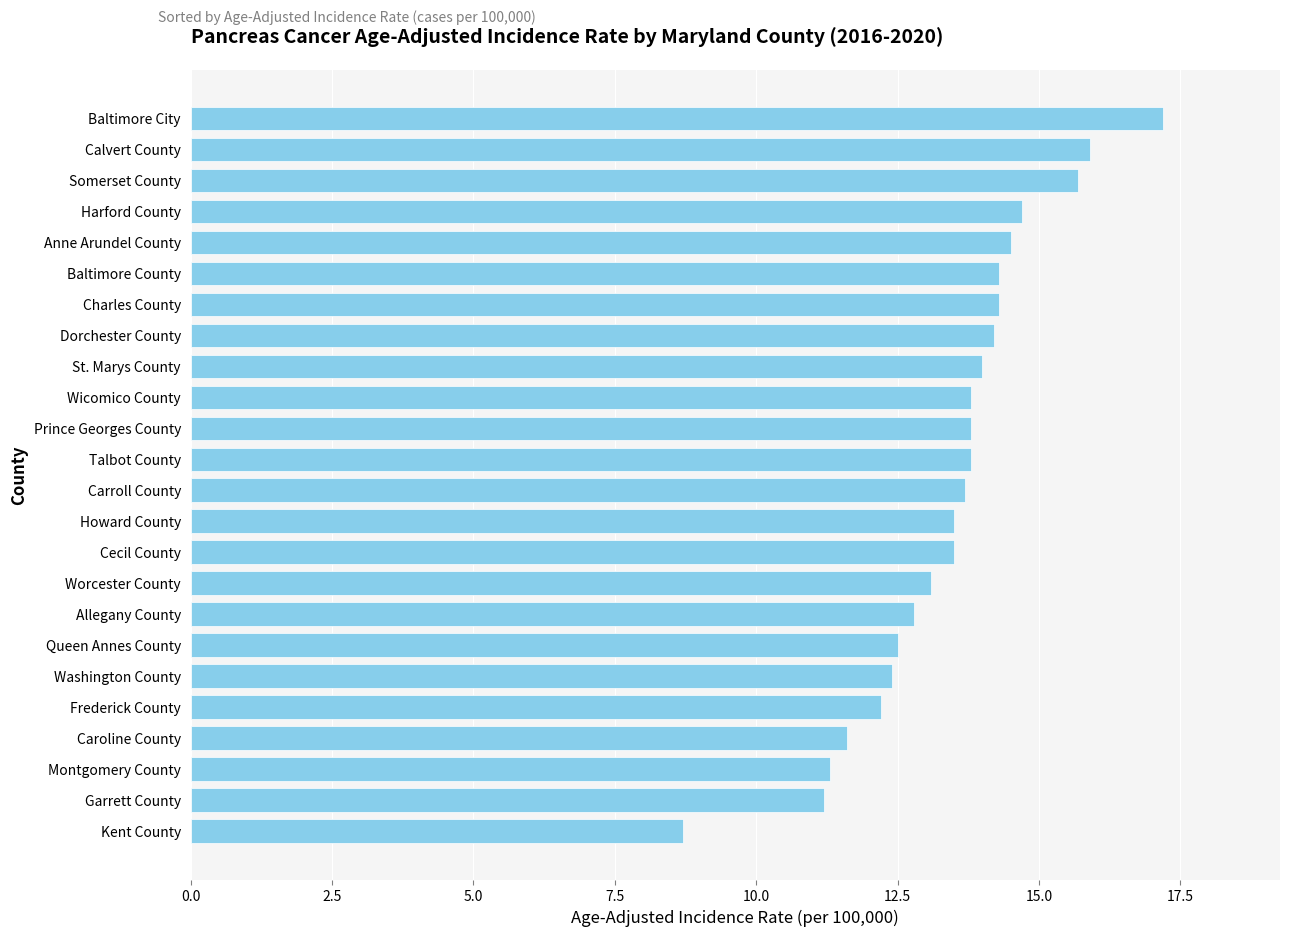

Which has a higher value, Washington County or Howard County?

Howard County